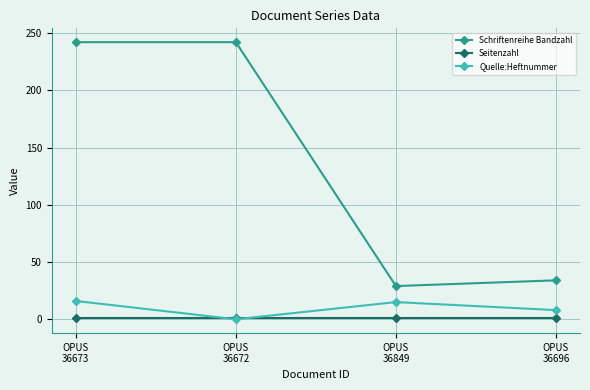

Read the Seitenzahl value at OPUS
36672.

1